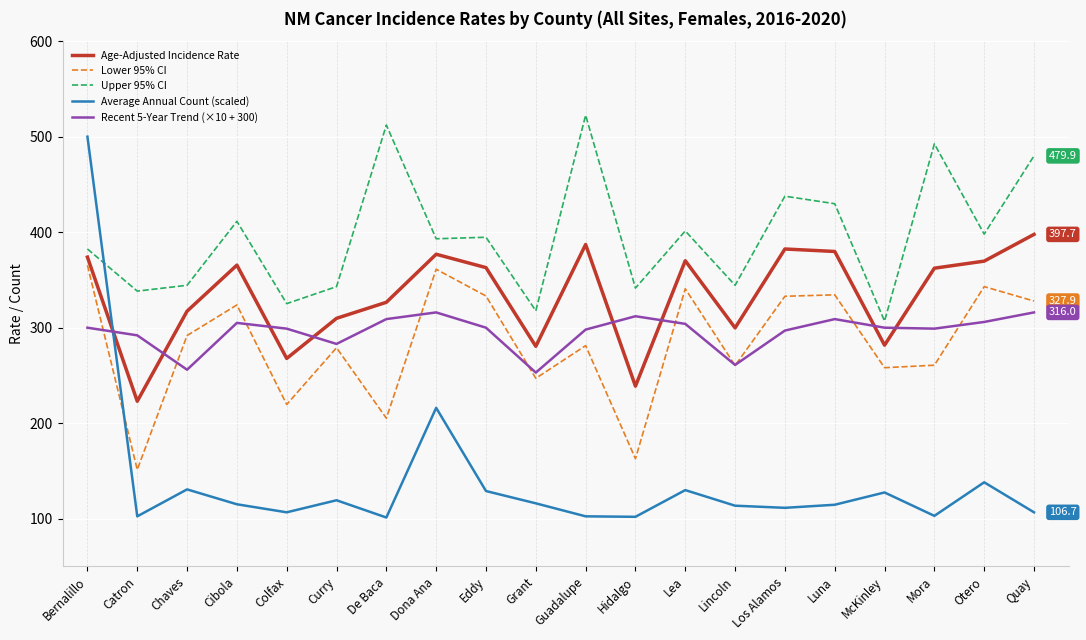

Rank the series by their maximum value, from lowest to highest.

Recent 5-Year Trend (×10 + 300), Lower 95% CI, Age-Adjusted Incidence Rate, Average Annual Count (scaled), Upper 95% CI